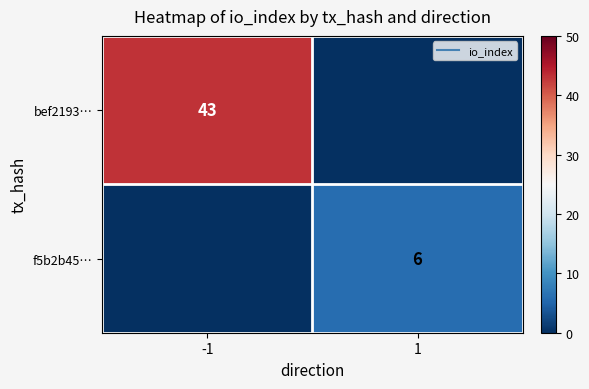

Is the value of f5b2b45… at 1 greater than the value of bef2193… at -1?

No